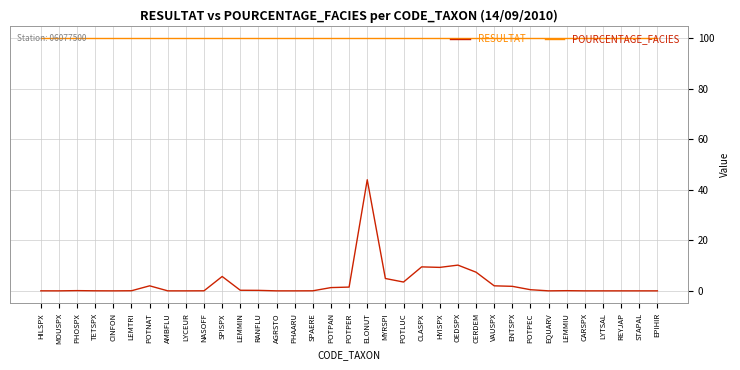

At SPISPX, list the series in order from largest to smallest.

POURCENTAGE_FACIES, RESULTAT